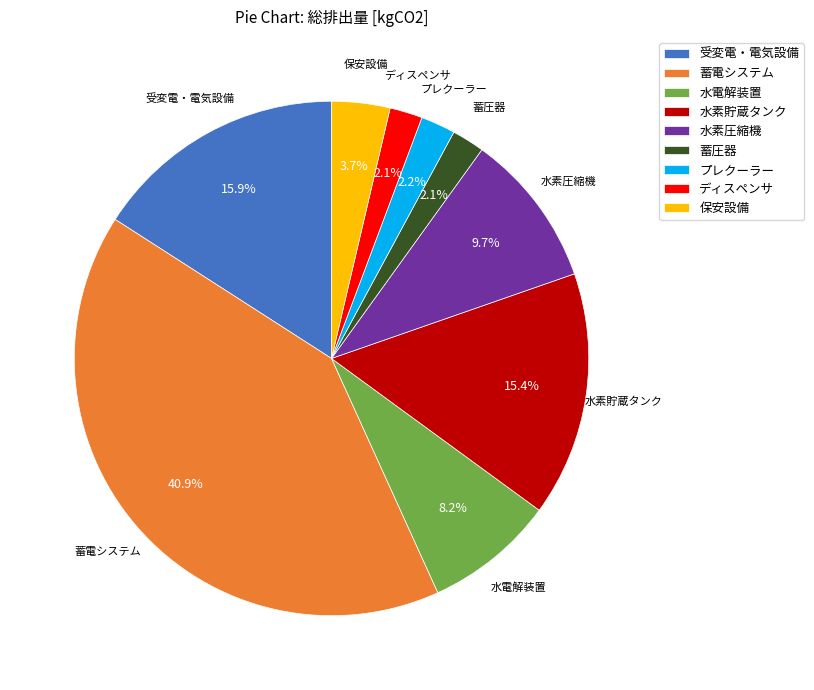

How many slices are in this pie chart?

9